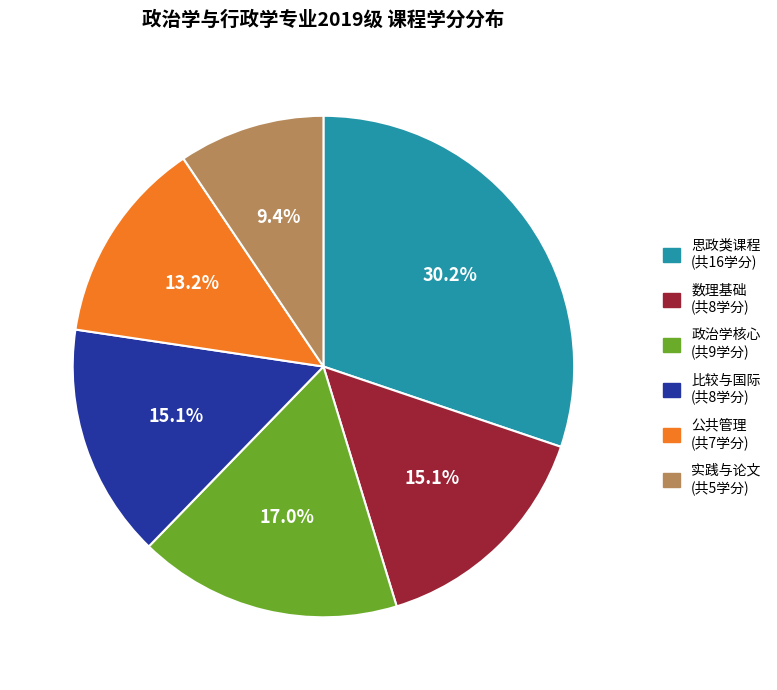

Is there any slice that represents more than half of the pie?

No